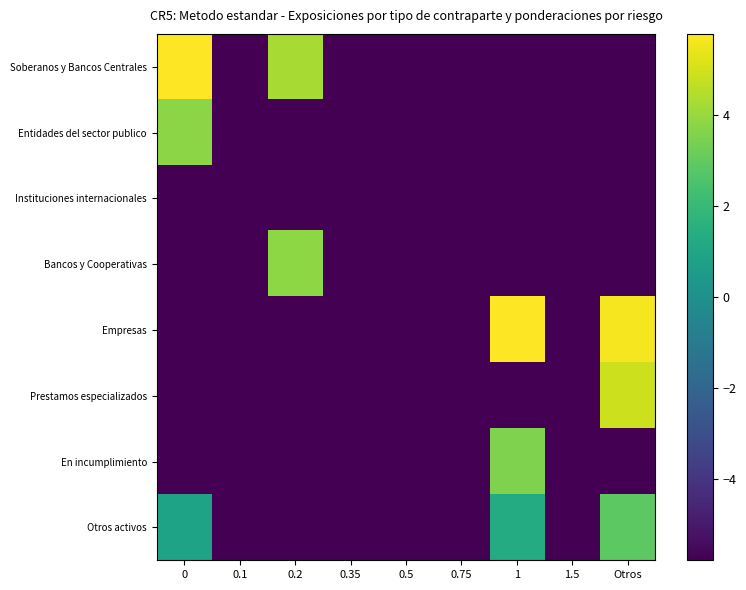

At which category is the sum across all series the highest?

Otros